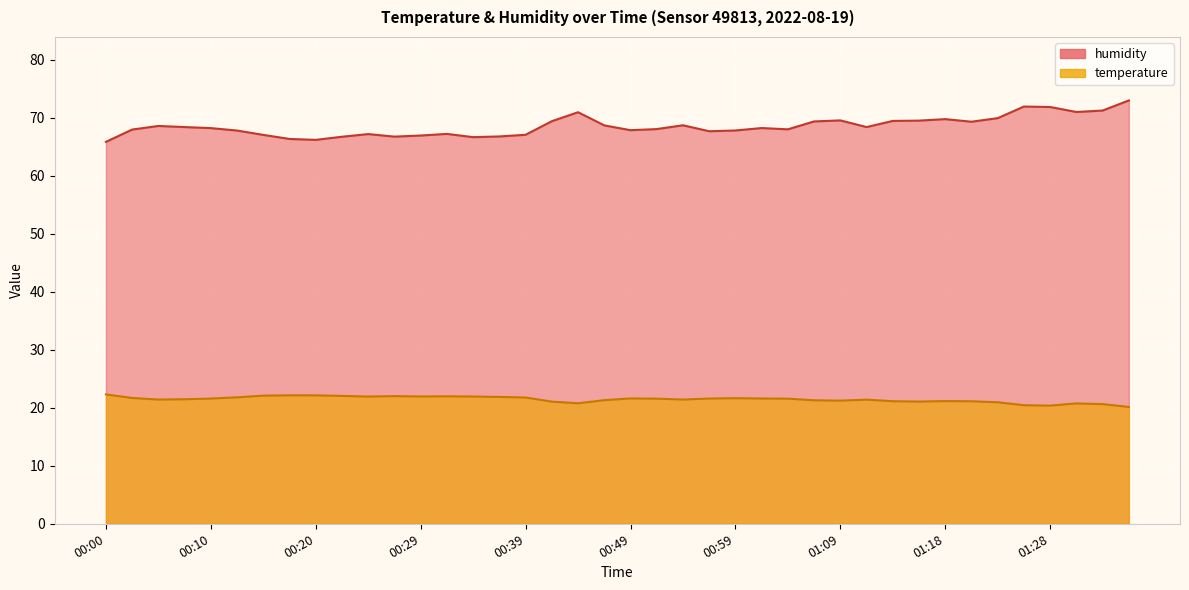

What is the maximum value shown in the chart?

73.0